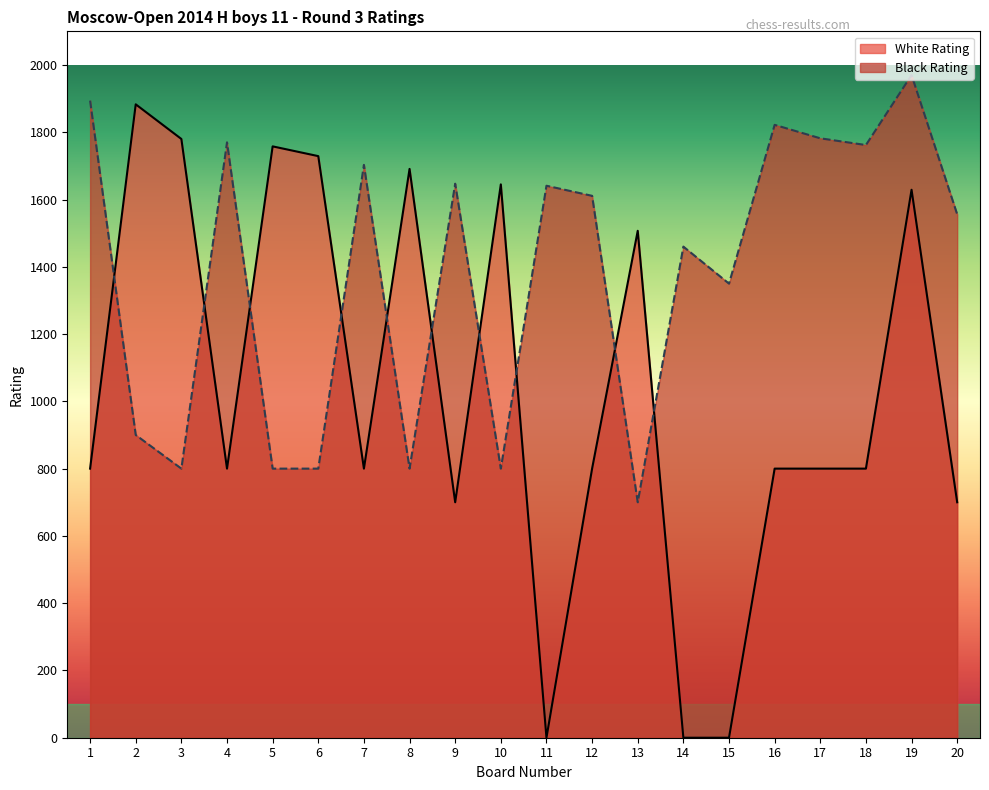

Does the chart have visible grid lines?

No